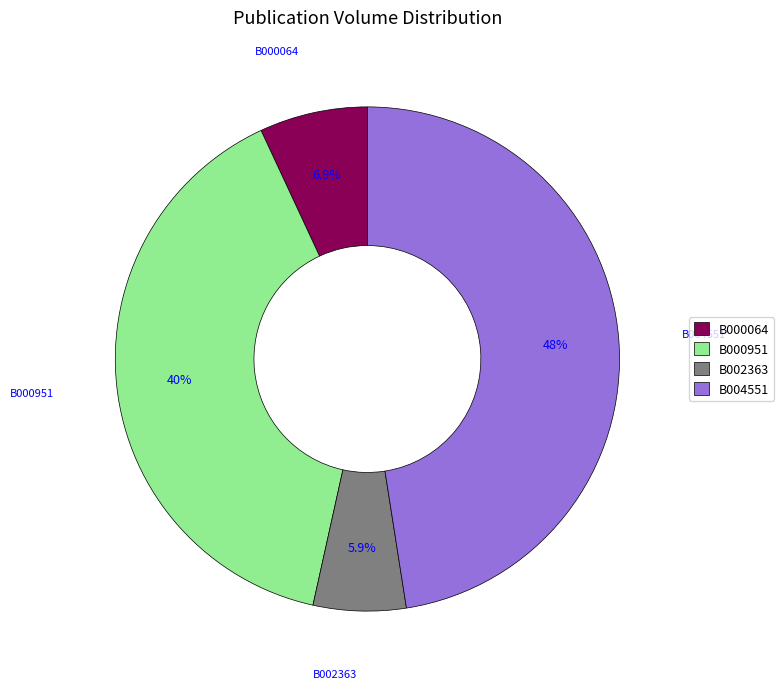

Count the number of slices in the pie.

4